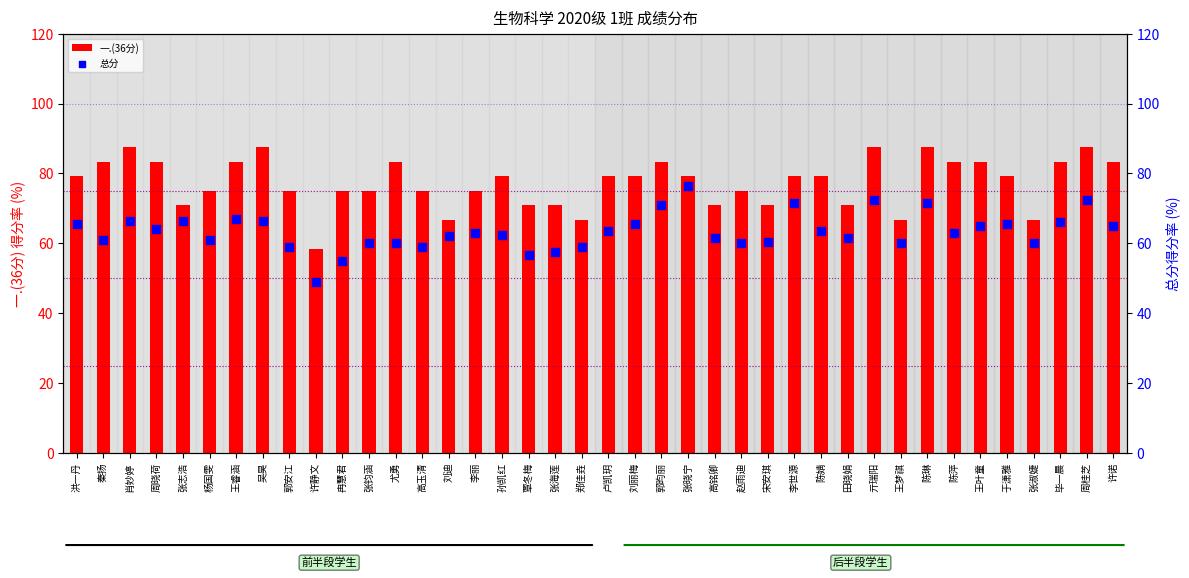

At which category is the sum across all series the highest?

亓瑞阳